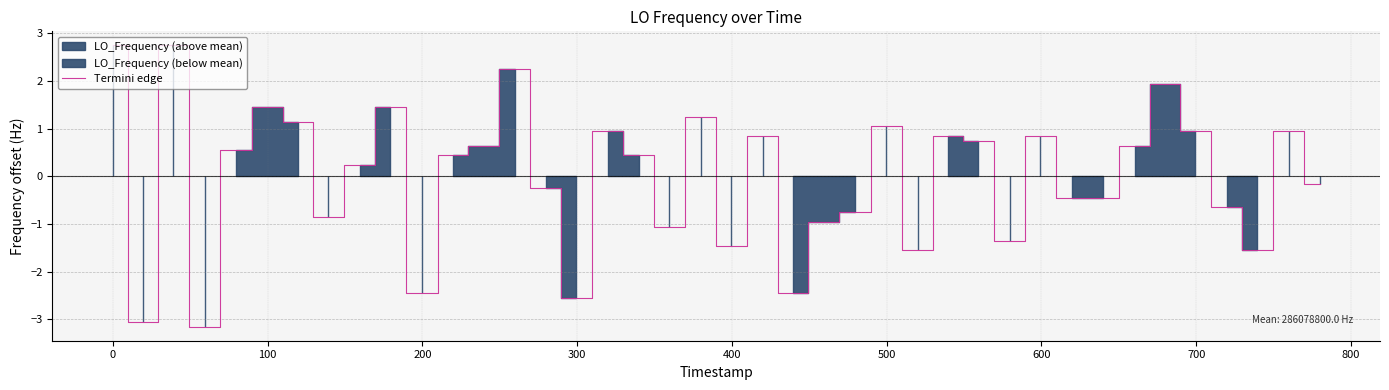

True or false: there are more than 0 points higher than both neighbors.

True